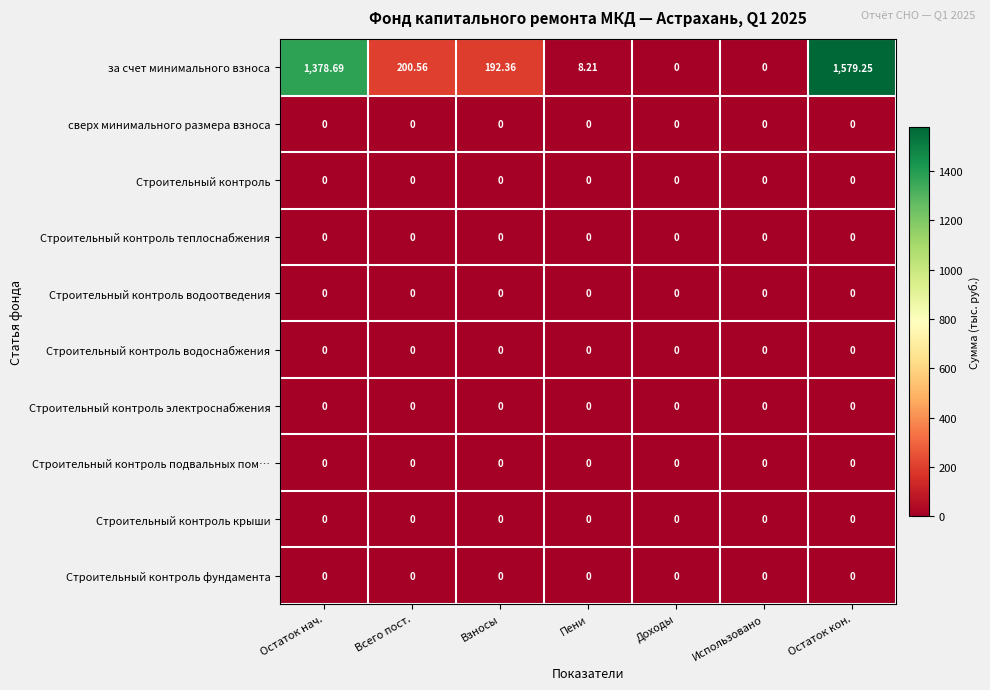

Count the number of categories in the chart.

7